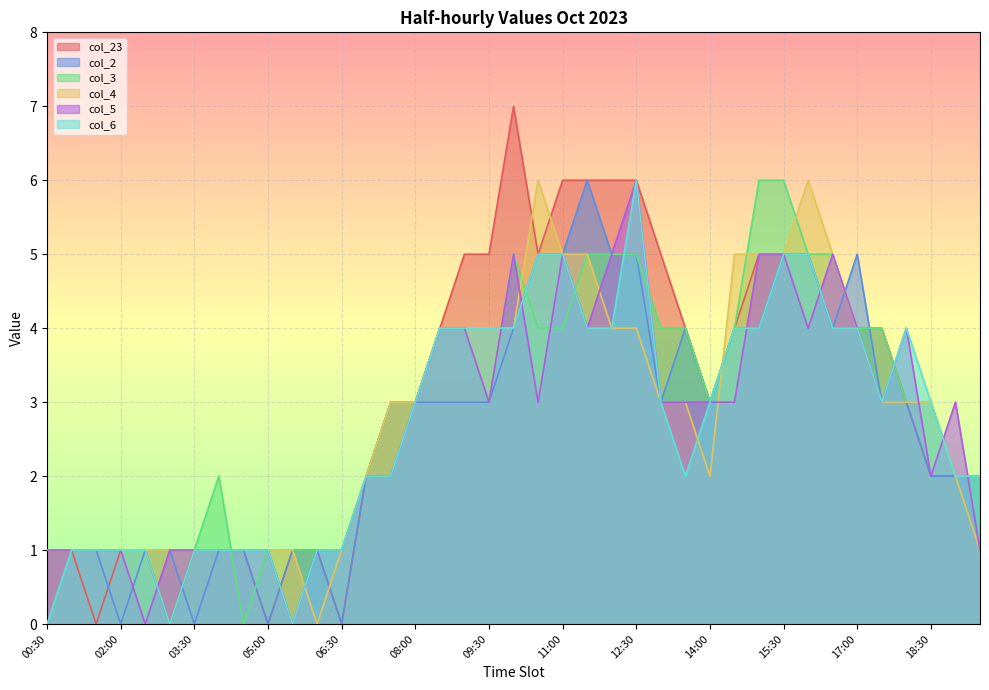

What is the average value of the col_5 series?

3